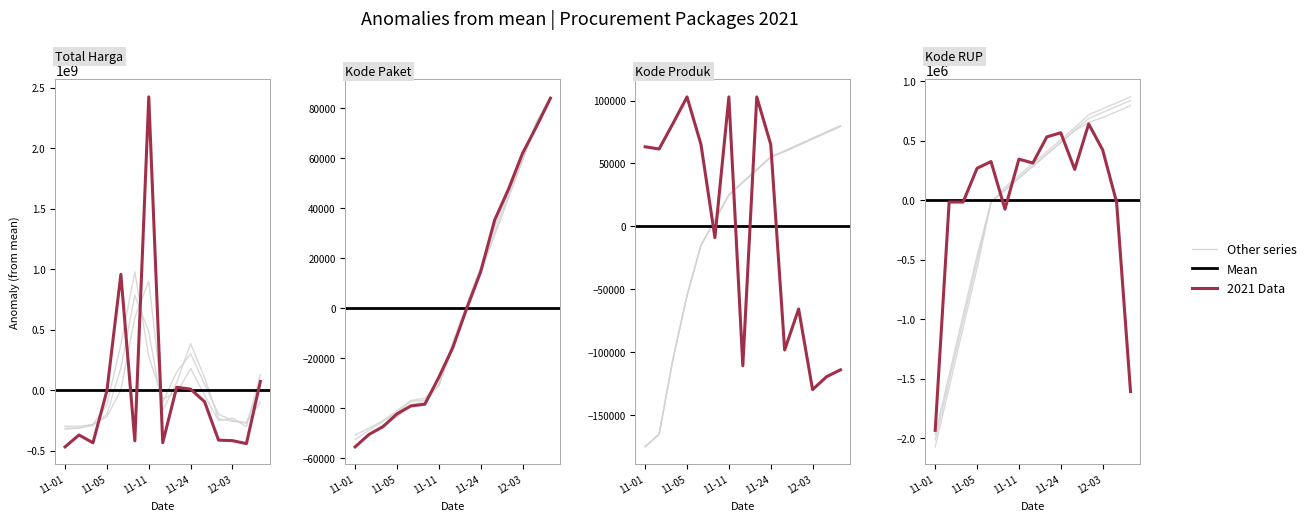

At which label does Kode RUP reach its peak?

2021-12-01